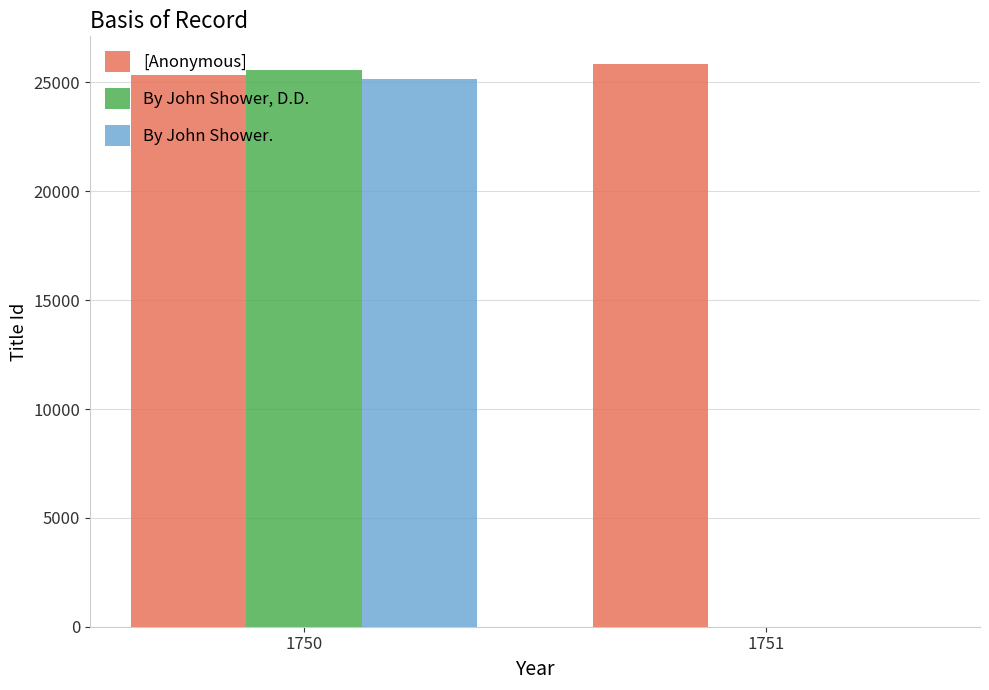

What is the maximum value shown in the chart?

25826